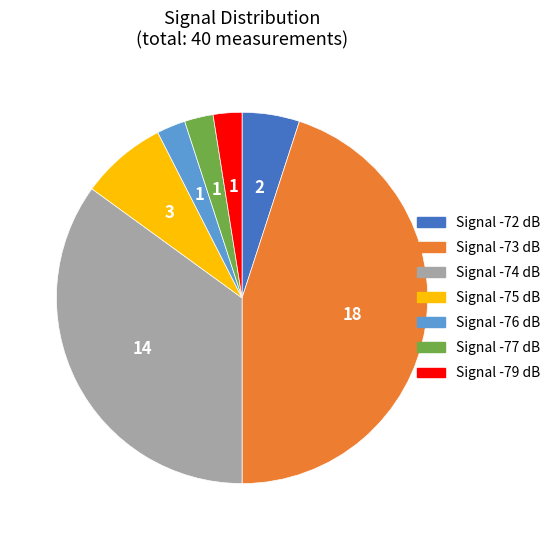

How many segments does this pie chart have?

7